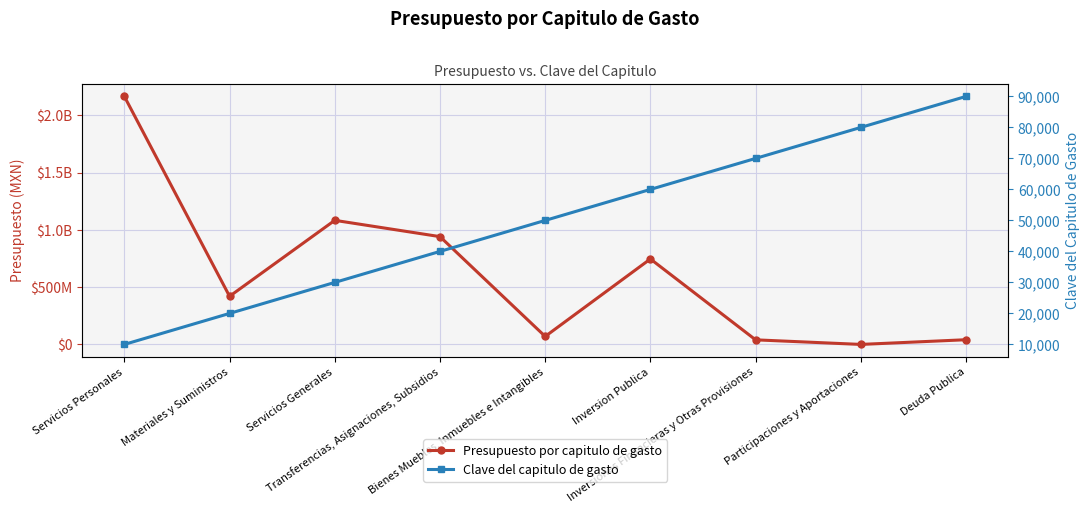

Reading right to left, list all the values displayed in this chart.

Presupuesto por capitulo de gasto: 41000000.0	0.0	40000000.0	746400000.1	69864379.0	941372778.5	1083727688.8	420290800.2	2166044010.3
Clave del capitulo de gasto: 90000.0	80000.0	70000.0	60000.0	50000.0	40000.0	30000.0	20000.0	10000.0